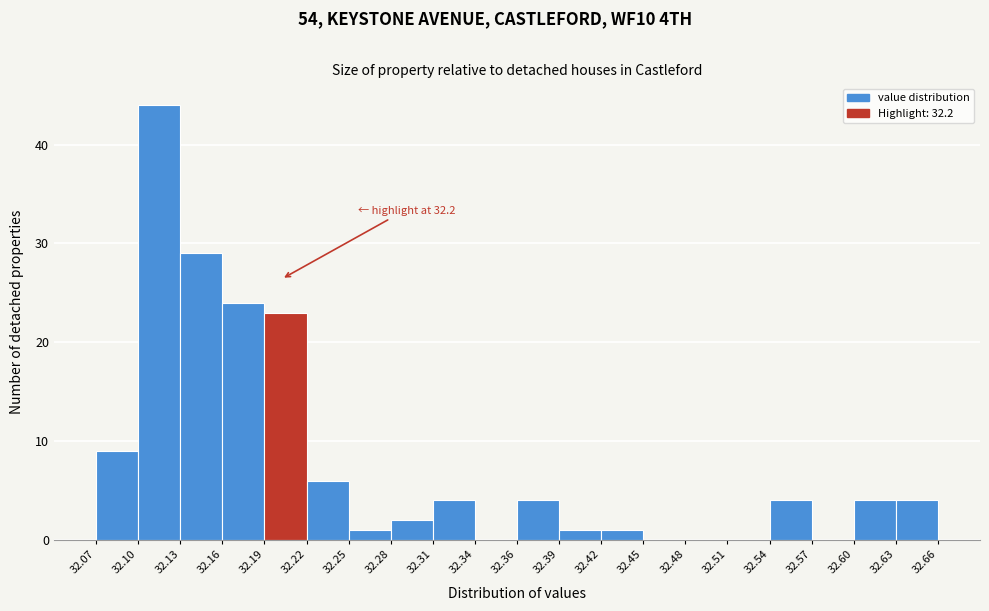

Over which range of the x-axis is the bar tallest?

32.10 to 32.13